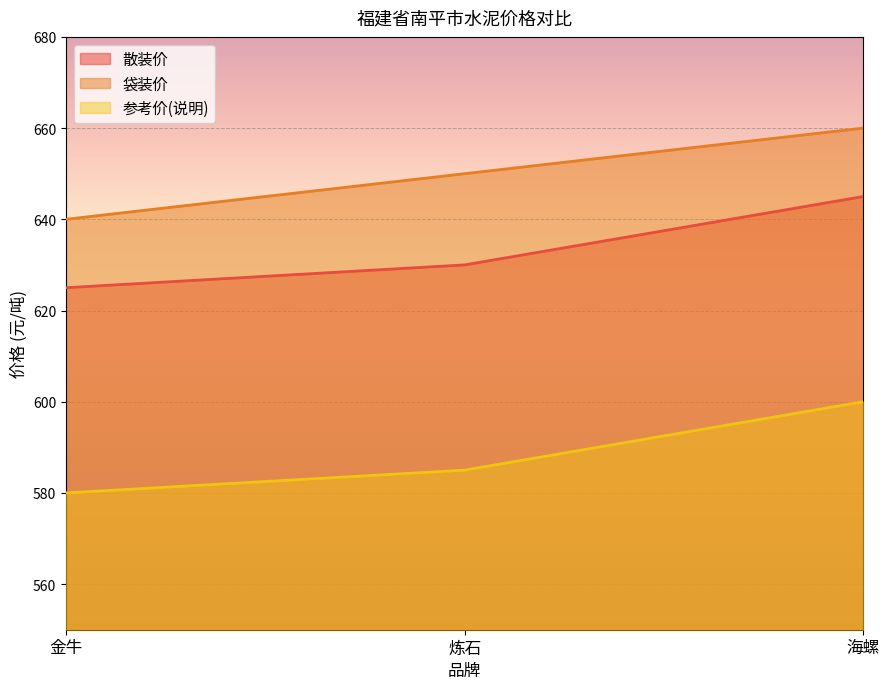

What is the difference between the second highest and minimum values in the 袋装价 series?

10